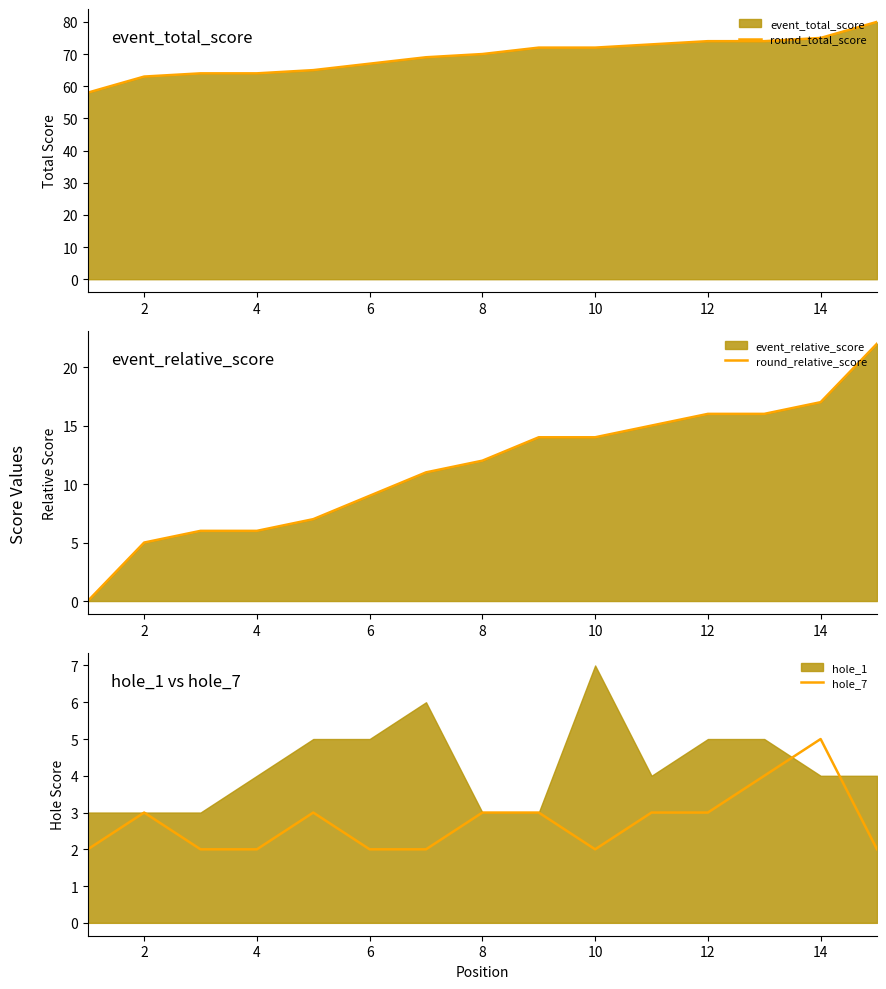

Which series has the largest total across all categories?

round_total_score